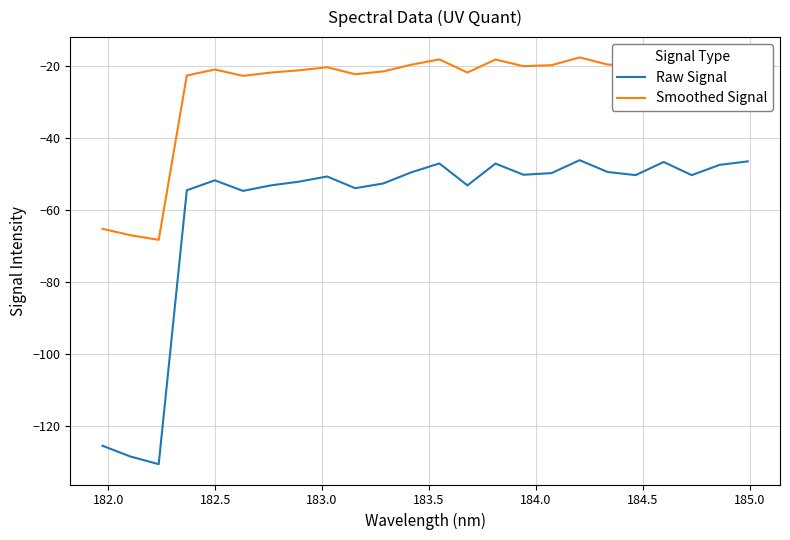

Rank the series by their maximum value, from highest to lowest.

Smoothed Signal, Raw Signal